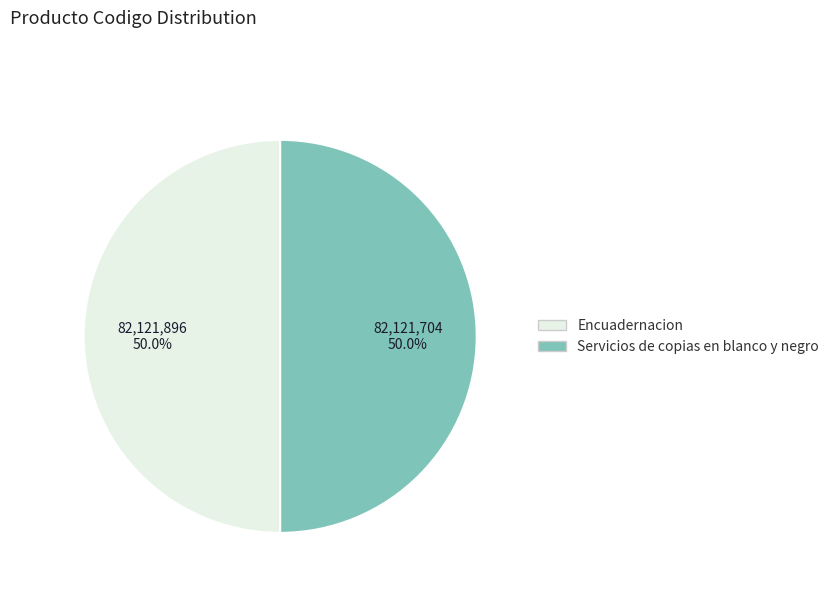

How many slices are in this pie chart?

2